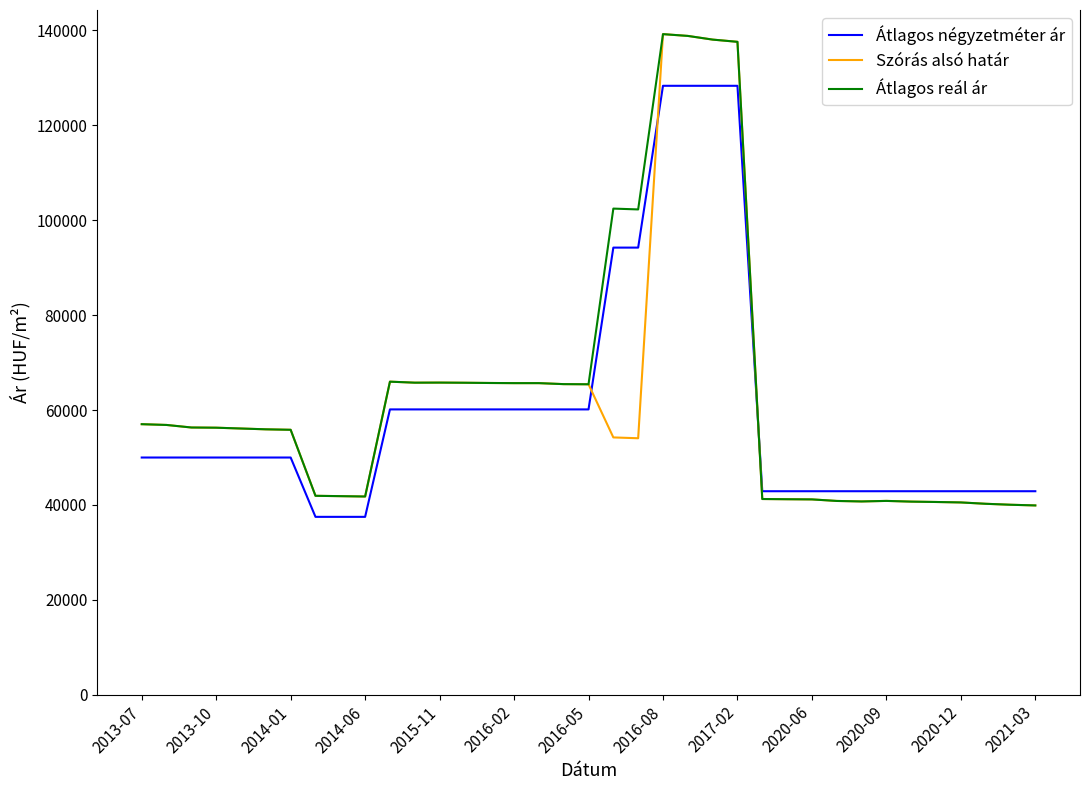

What is the smallest value displayed?

37500